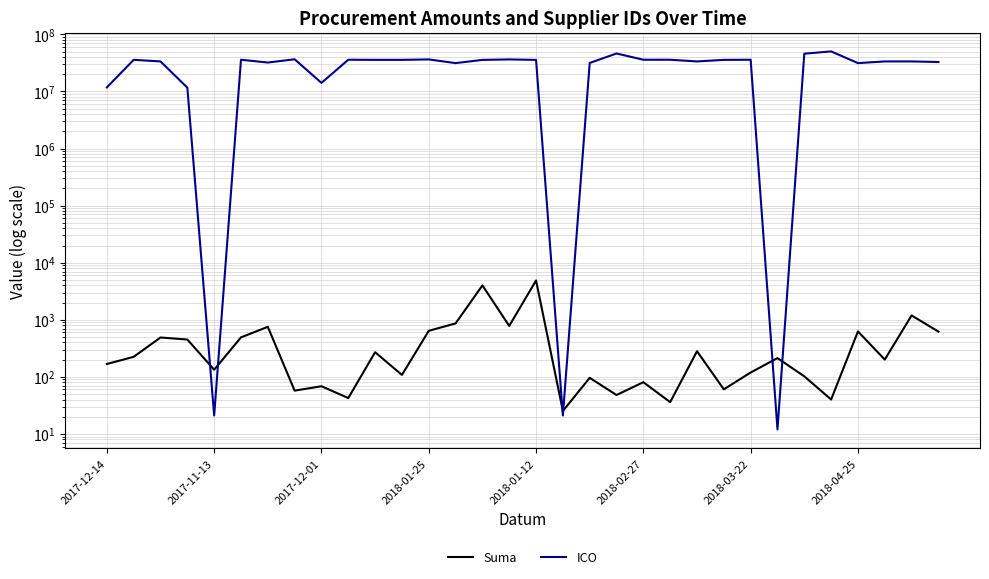

True or false: Suma has more than 0 points higher than both neighbors.

True